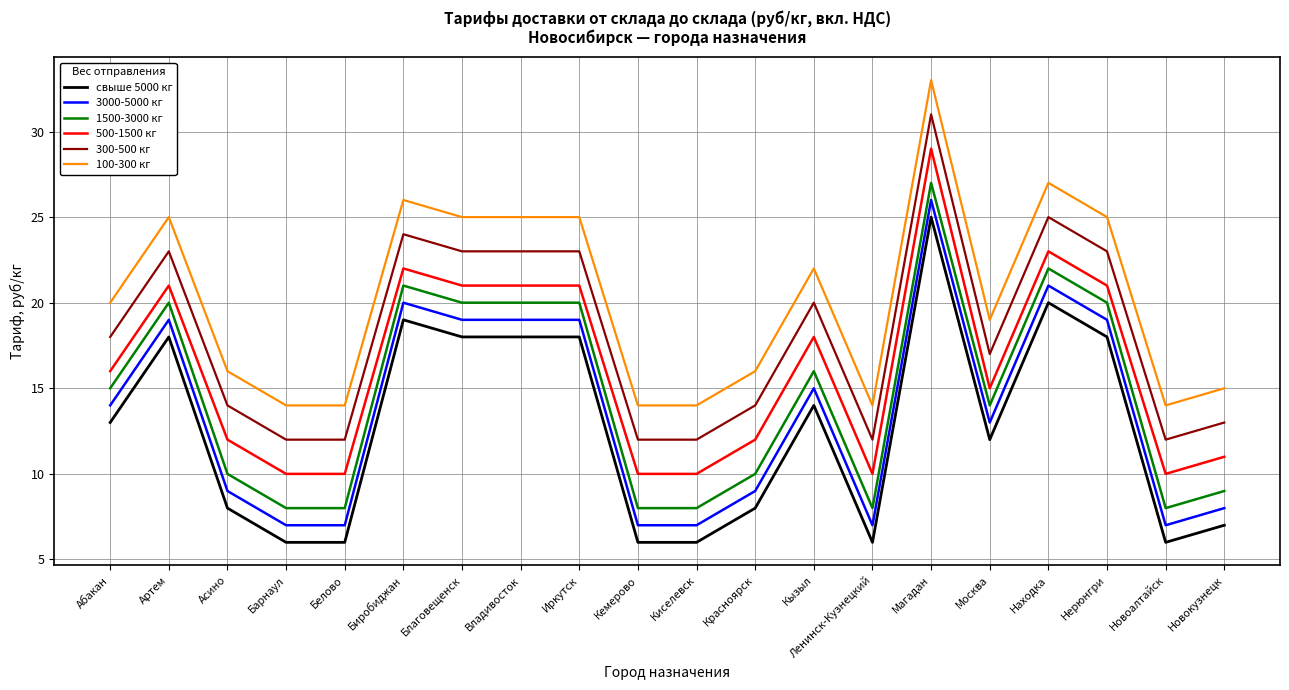

Reading left to right, what are all the values shown in this chart?

свыше 5000 кг: 13	18	8	6	6	19	18	18	18	6	6	8	14	6	25	12	20	18	6	7
3000-5000 кг: 14	19	9	7	7	20	19	19	19	7	7	9	15	7	26	13	21	19	7	8
1500-3000 кг: 15	20	10	8	8	21	20	20	20	8	8	10	16	8	27	14	22	20	8	9
500-1500 кг: 16	21	12	10	10	22	21	21	21	10	10	12	18	10	29	15	23	21	10	11
300-500 кг: 18	23	14	12	12	24	23	23	23	12	12	14	20	12	31	17	25	23	12	13
100-300 кг: 20	25	16	14	14	26	25	25	25	14	14	16	22	14	33	19	27	25	14	15